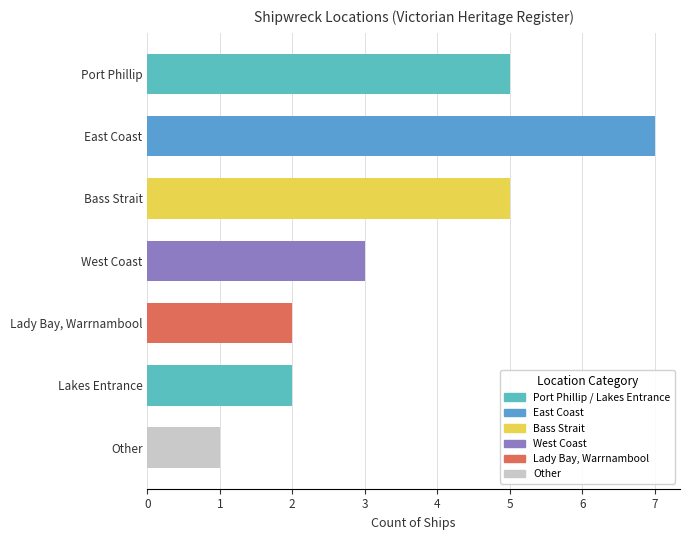

Which label corresponds to the largest value in the chart?

East Coast